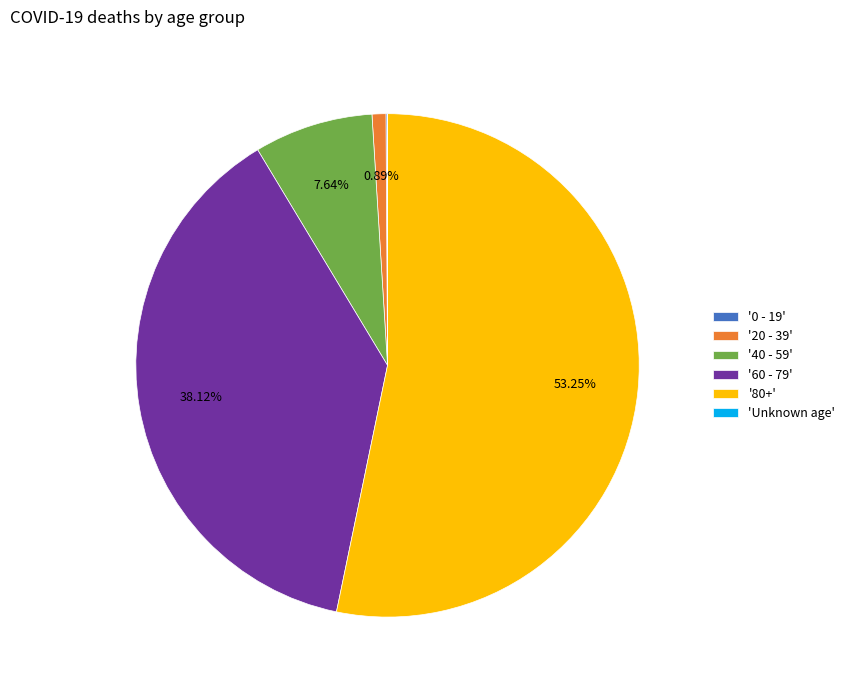

Between '60 - 79' and '20 - 39', which is larger?

'60 - 79'